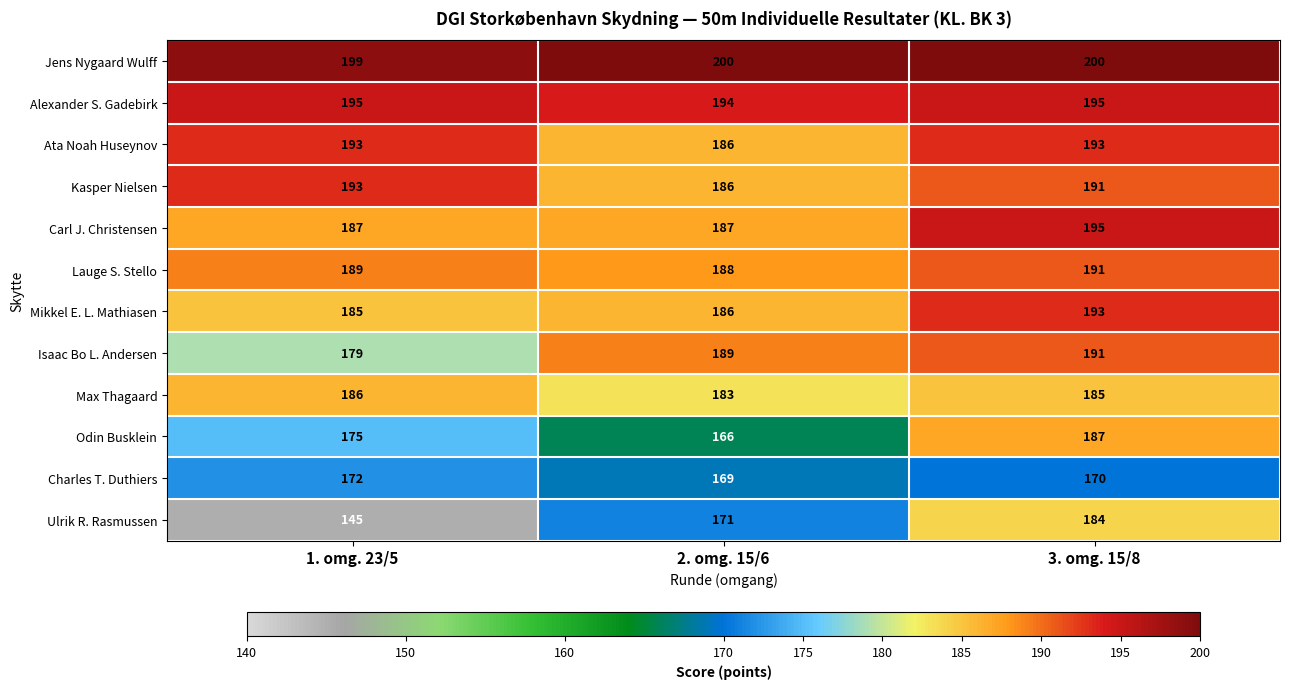

Is it true that Max Thagaard equals 270 at 1. omg. 23/5?

False